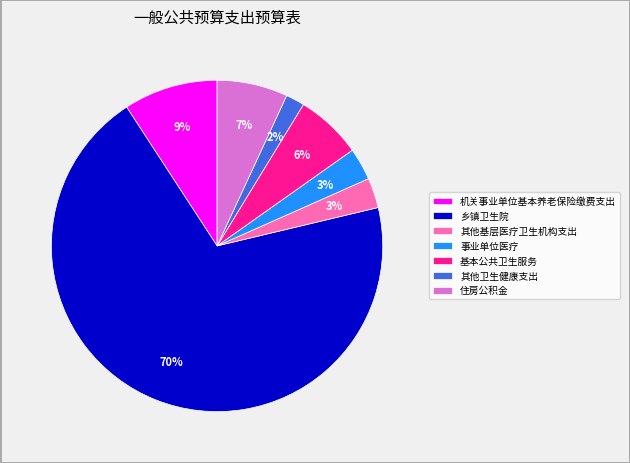

The 事业单位医疗 slice represents 3% of the pie. True or false?

True